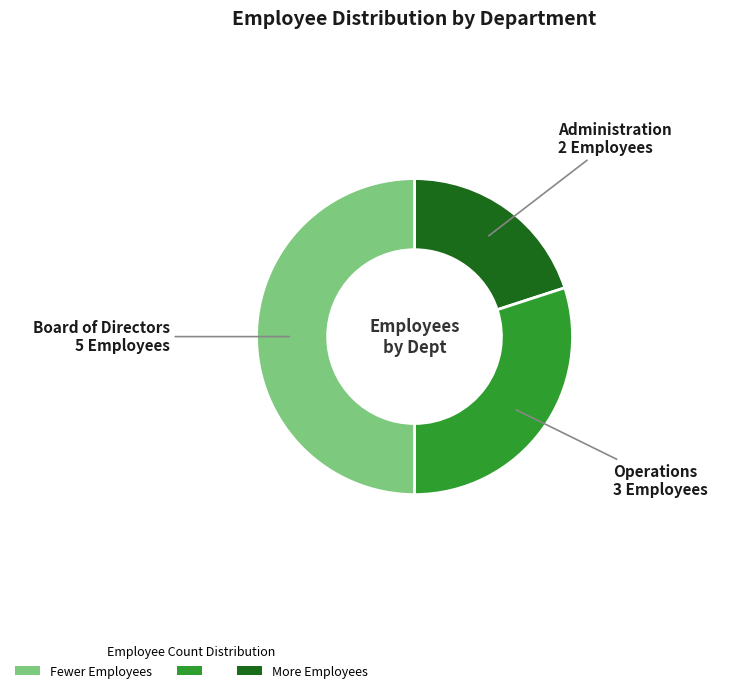

Rank the categories by value from highest to lowest.

Board of Directors, Operations, Administration